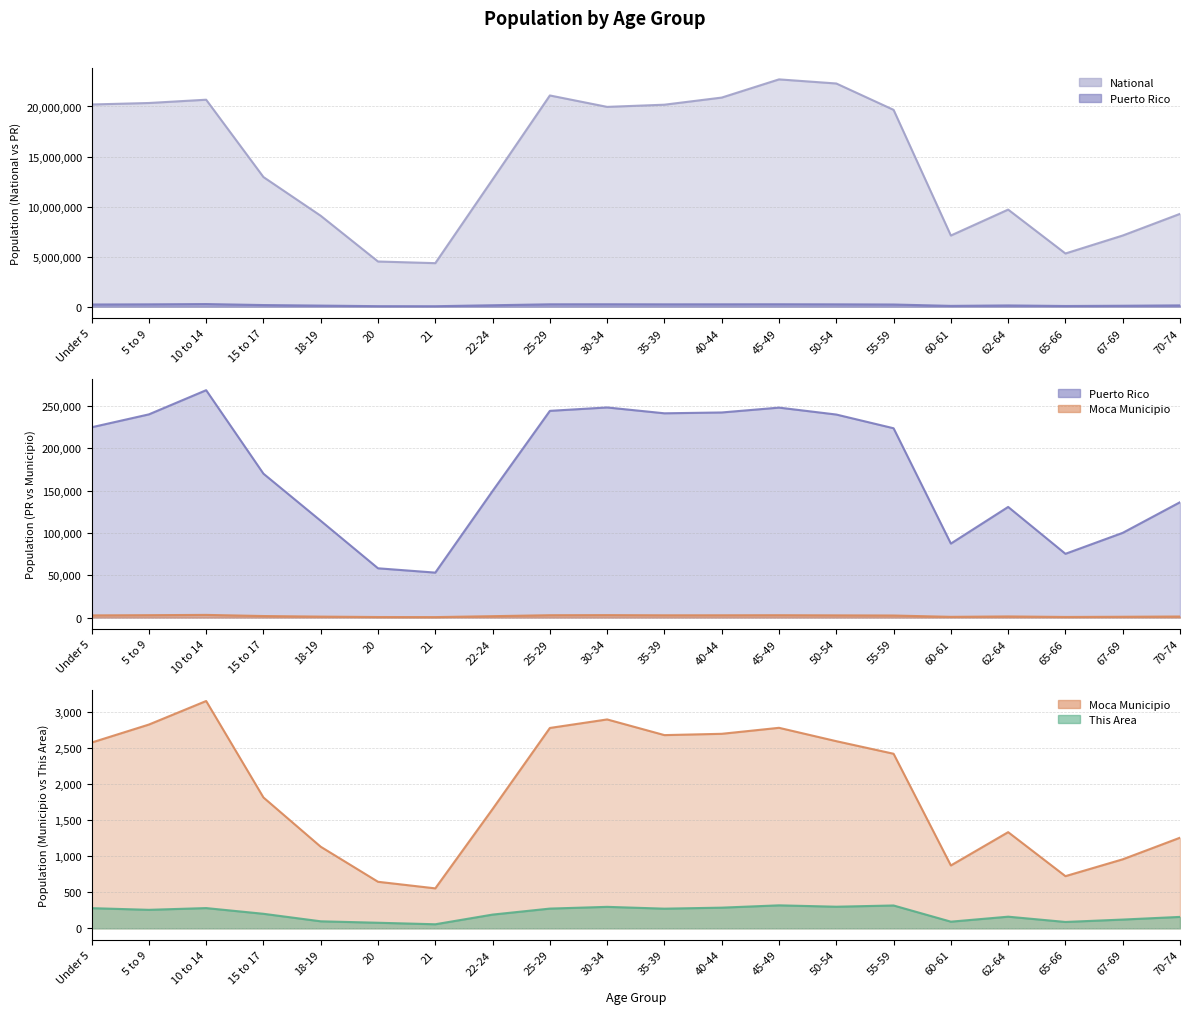

What is the label of the 18th point from the left?

65-66